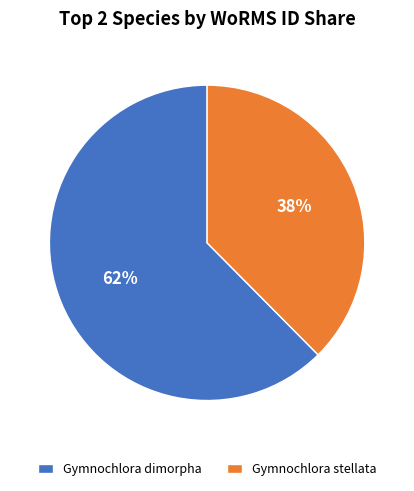

Do Gymnochlora dimorpha and Gymnochlora stellata together represent more than half of the pie?

Yes